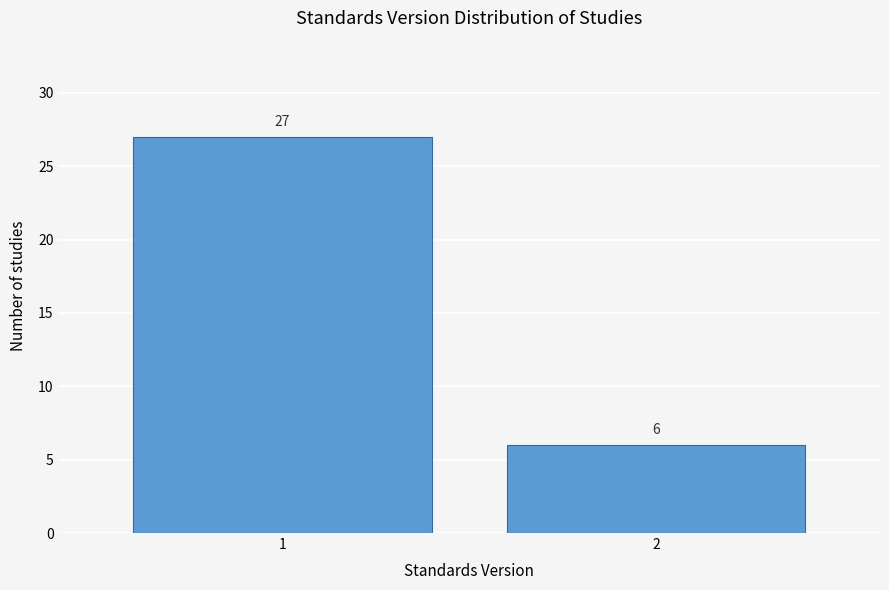

Reading left to right, what are all the values shown in this chart?

27	6